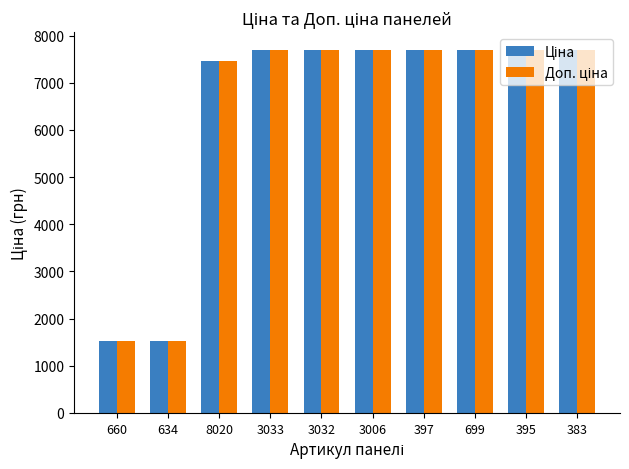

At how many categories does at least one series exceed 2768?

8